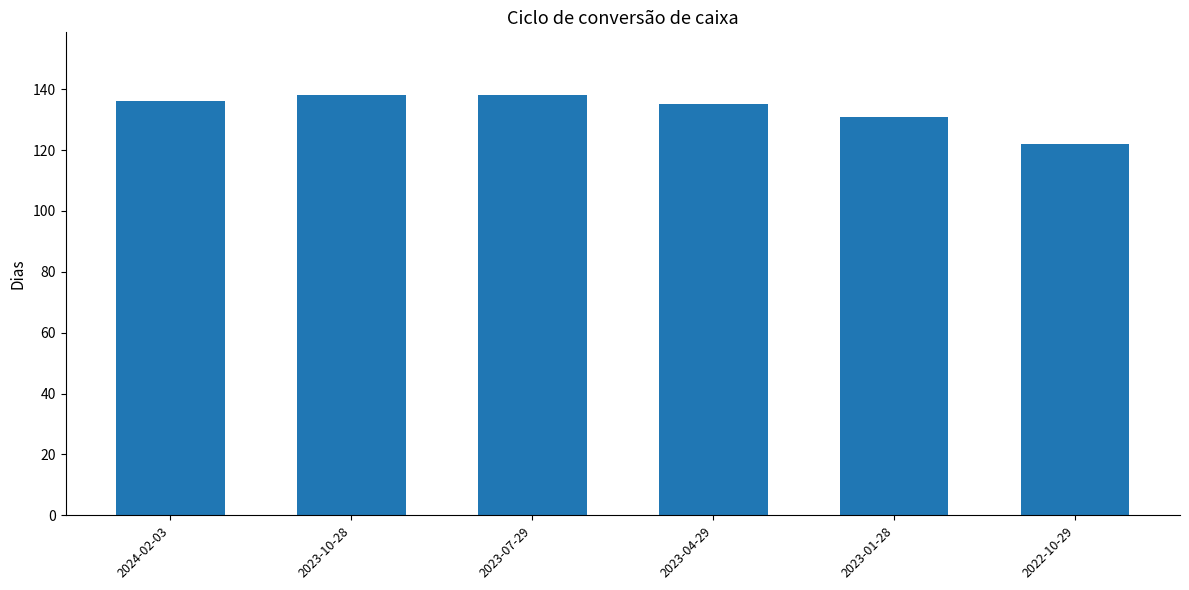

At which category does the chart reach its minimum across all series?

2022-10-29